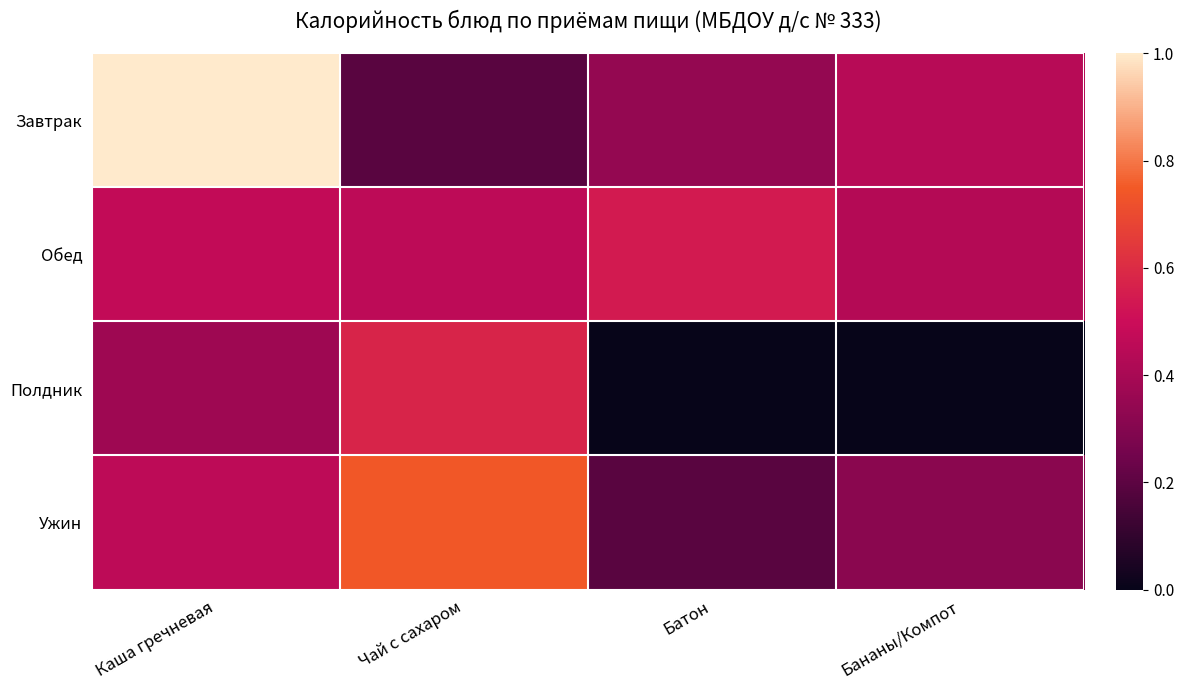

Which series has the widest spread of values?

Завтрак